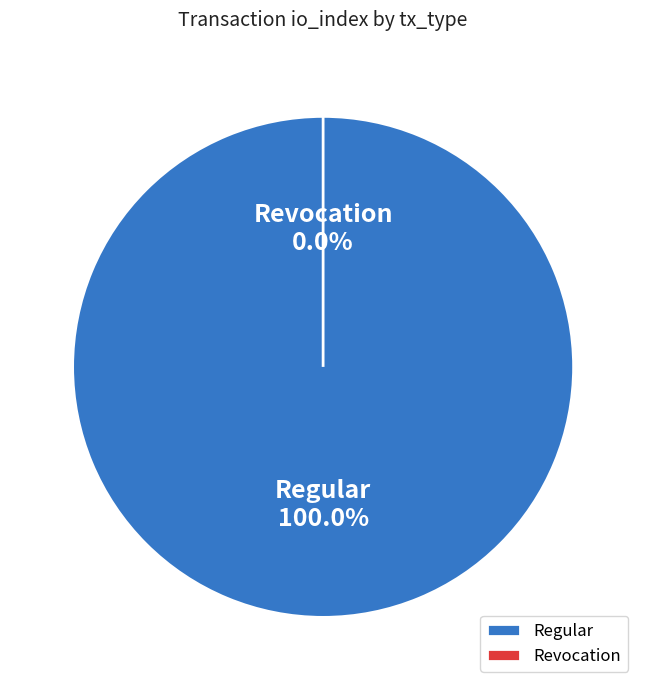

To the nearest percent, what portion does Regular (164) represent?

100%